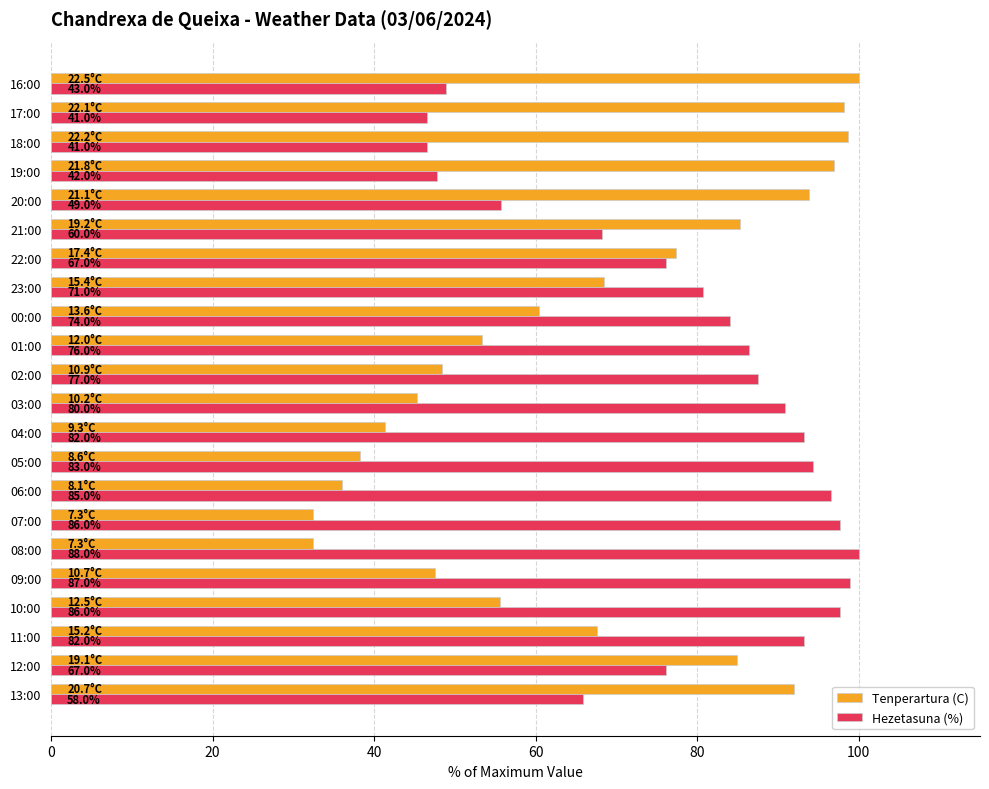

What are all the series names shown in the legend?

Tenperartura (C), Hezetasuna (%)